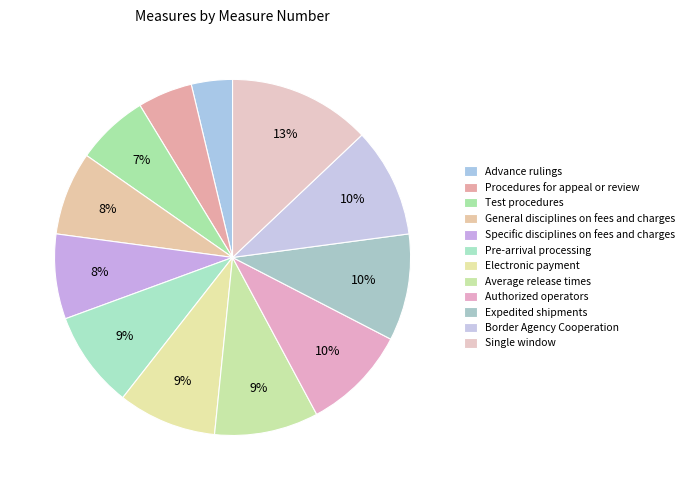

To the nearest percent, what portion does General disciplines on fees and charges represent?

8%